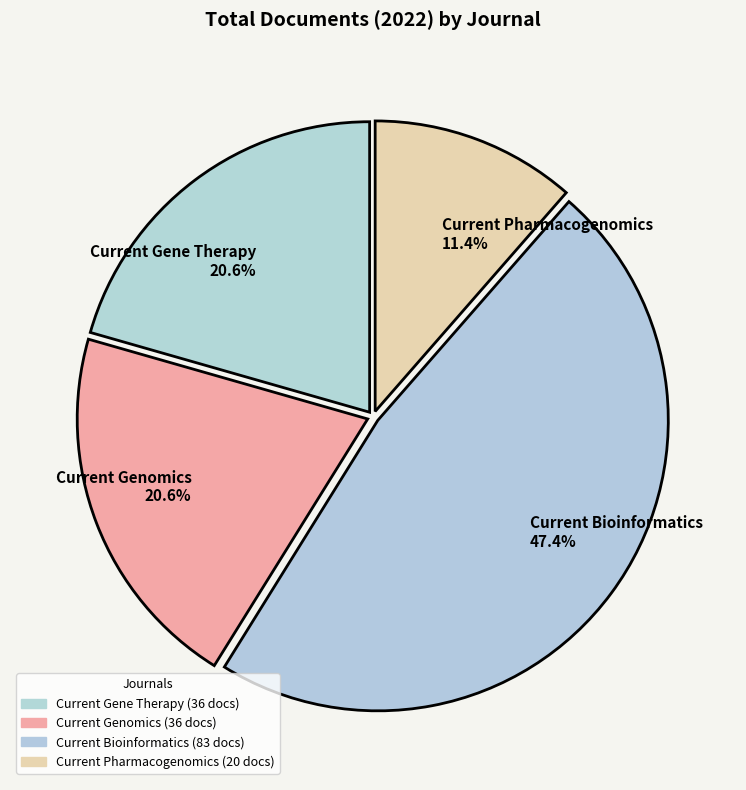

What is the smallest slice in the pie chart?

Current Pharmacogenomics